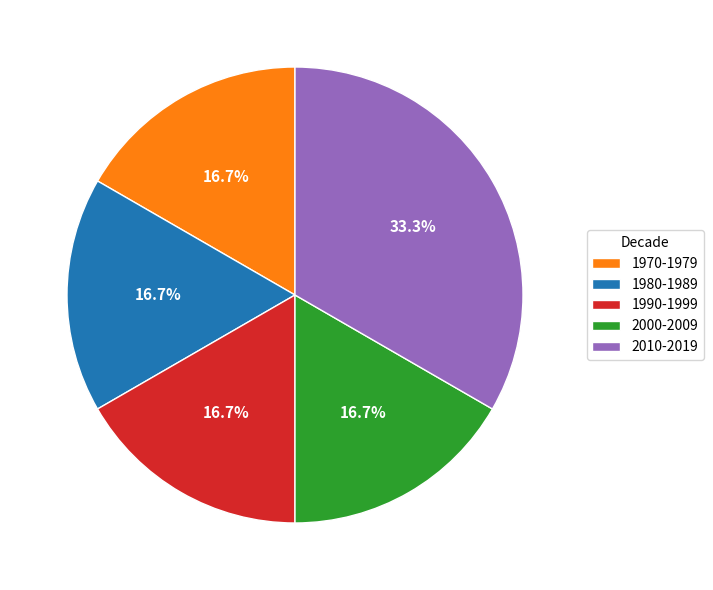

Which category has the biggest portion of the pie?

2010-2019